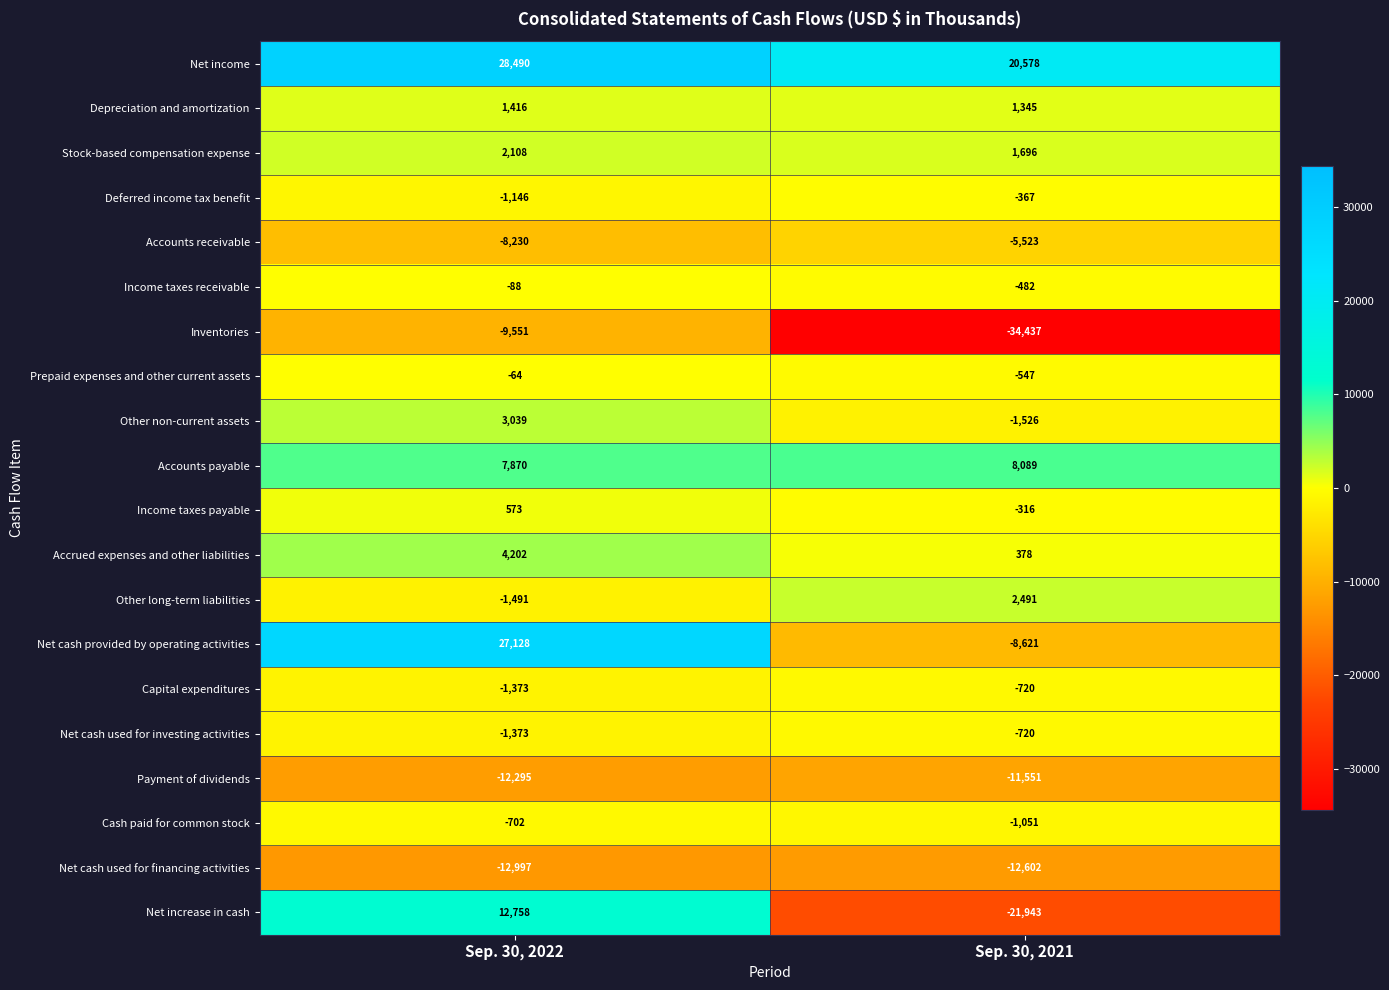

What is the difference between the Net cash used for financing activities values at Sep. 30, 2022 and Sep. 30, 2021?

395